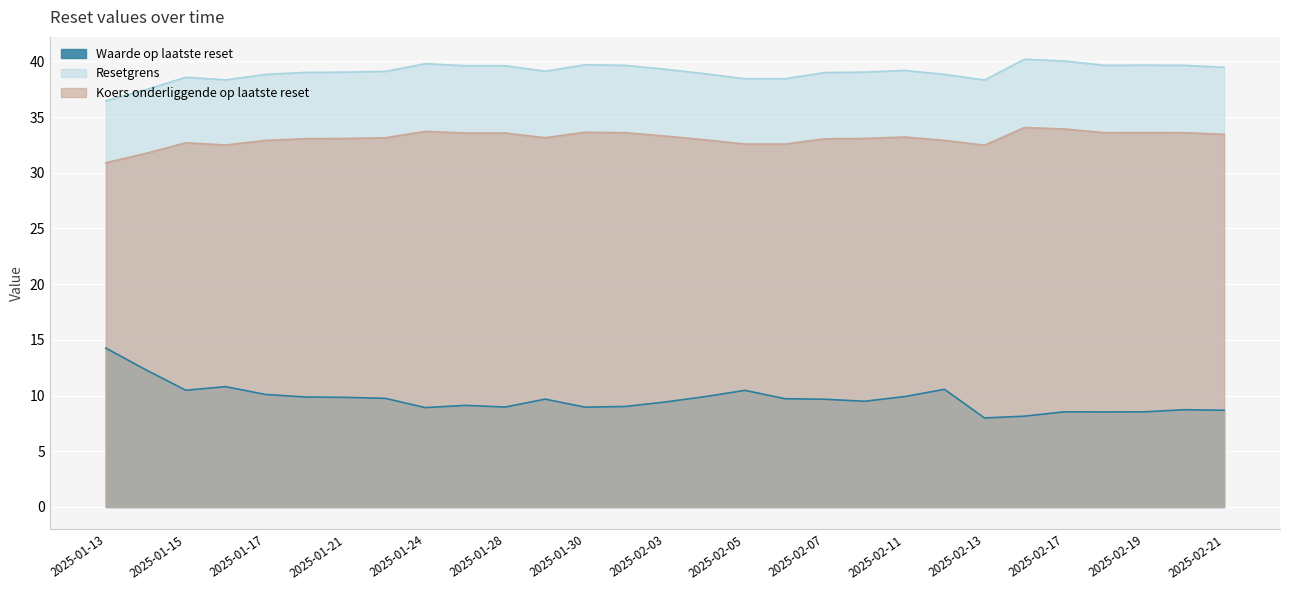

Where does the Waarde op laatste reset series first go above 9?

2025-01-13